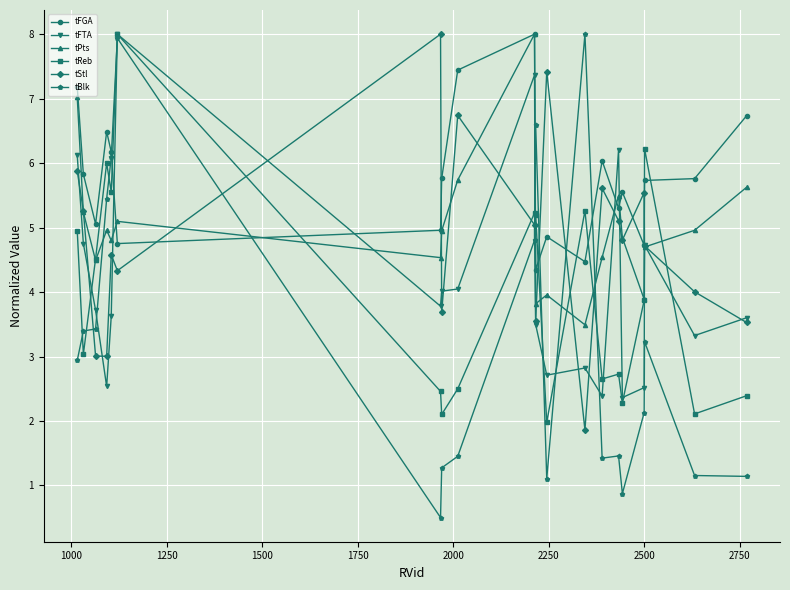

How many categories are shown in the chart?

20